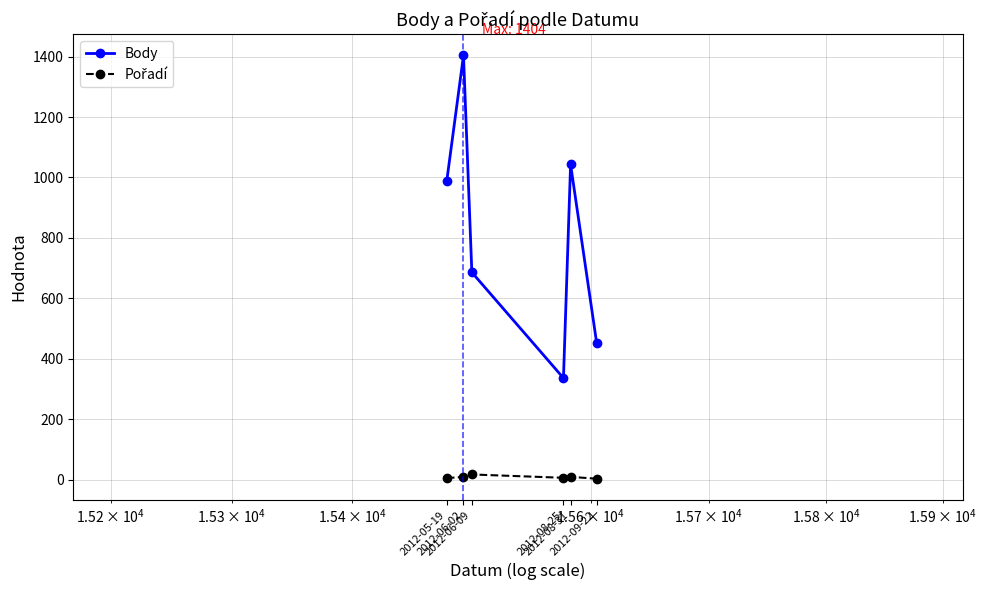

Which series has the widest spread of values?

Body